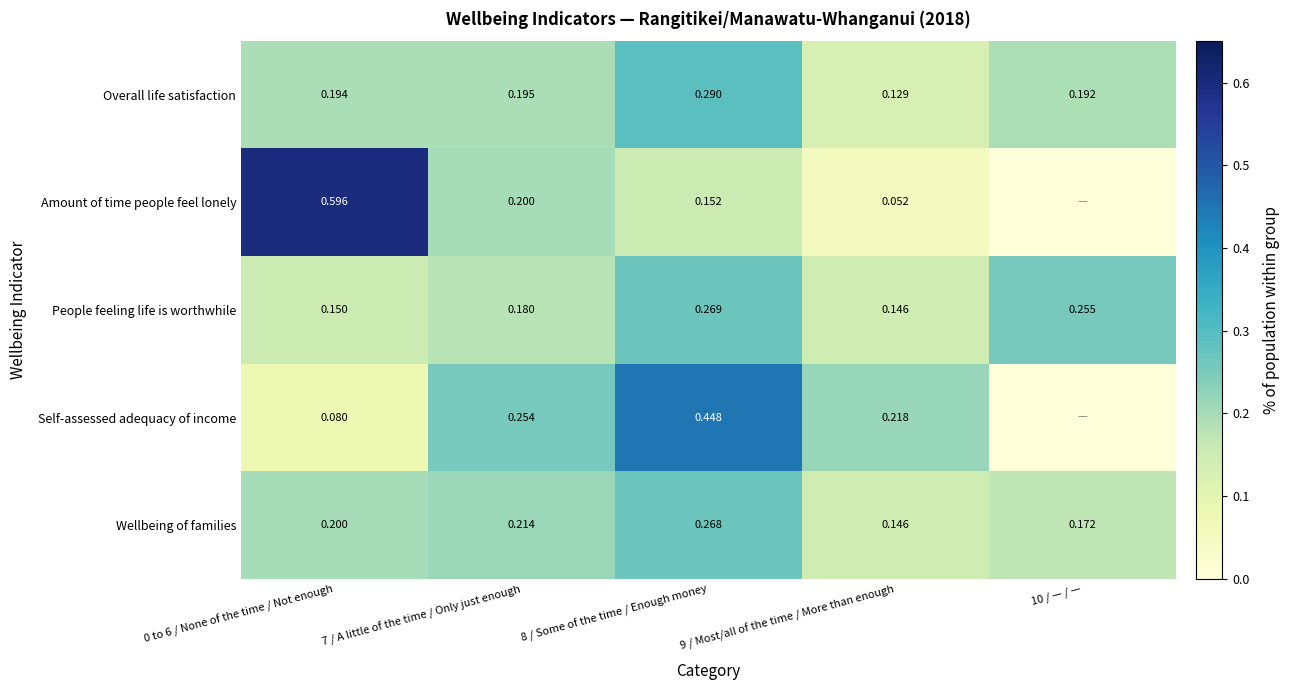

At 7 / A little of the time / Only just enough, list the series in order from smallest to largest.

People feeling life is worthwhile, Overall life satisfaction, Amount of time people feel lonely, Wellbeing of families, Self-assessed adequacy of income